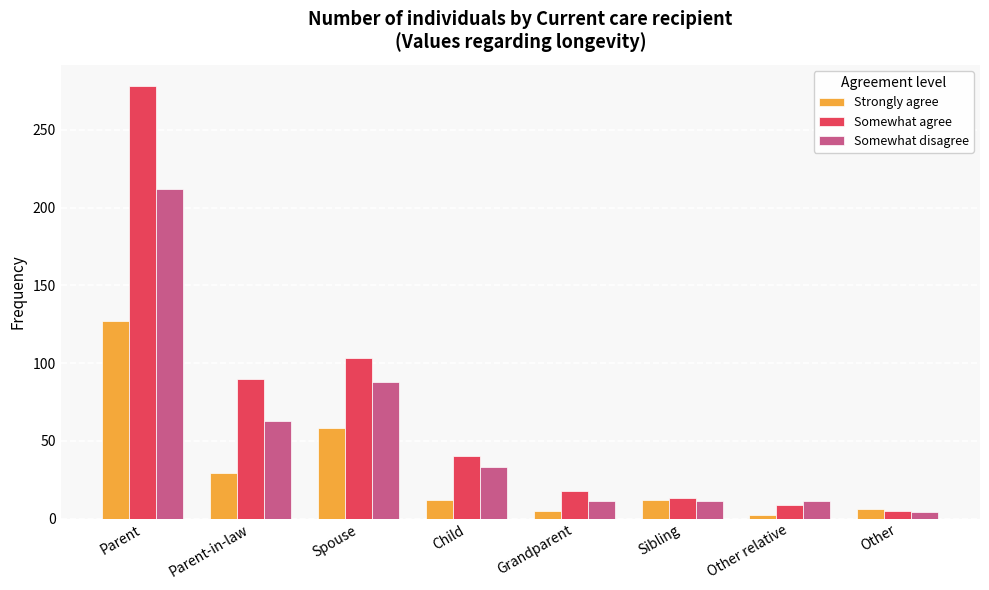

How many bars are there in total?

24